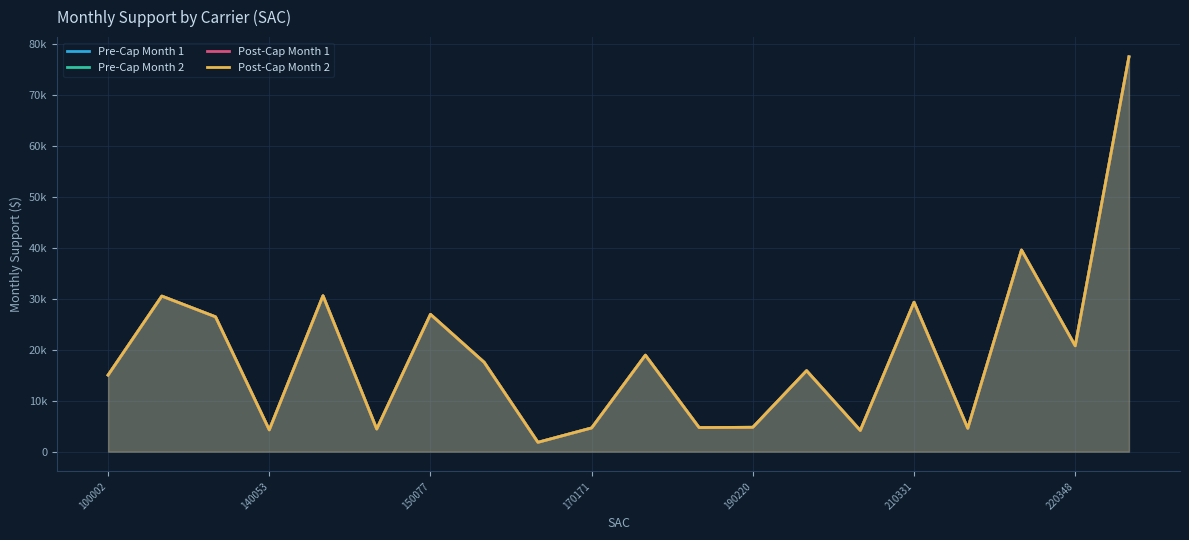

What are all the series names shown in the legend?

Pre-Cap Month 1, Pre-Cap Month 2, Post-Cap Month 1, Post-Cap Month 2